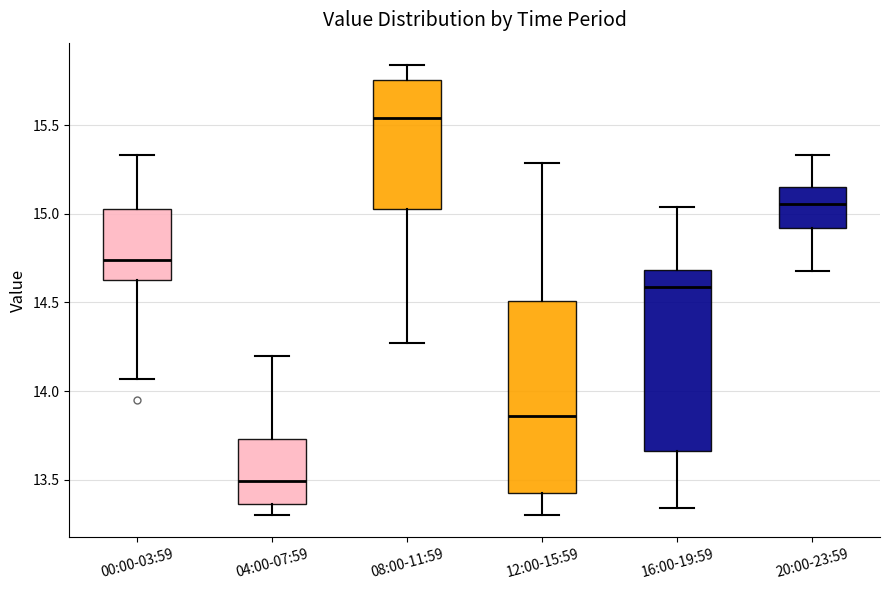

Which box is the tallest, from its lower edge to its upper edge?

12:00-15:59